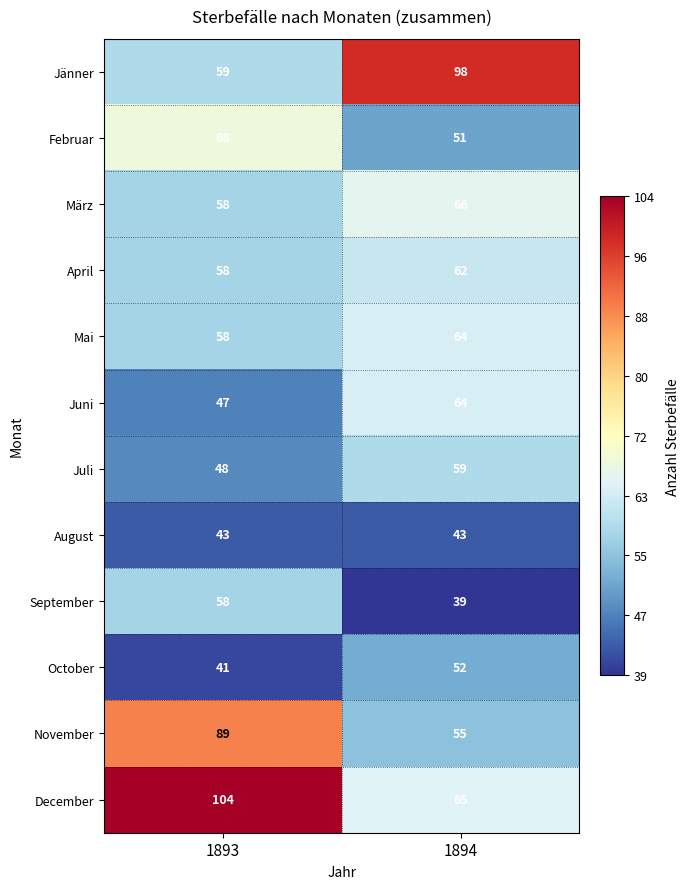

Is it true that October equals 70 at 1893?

False